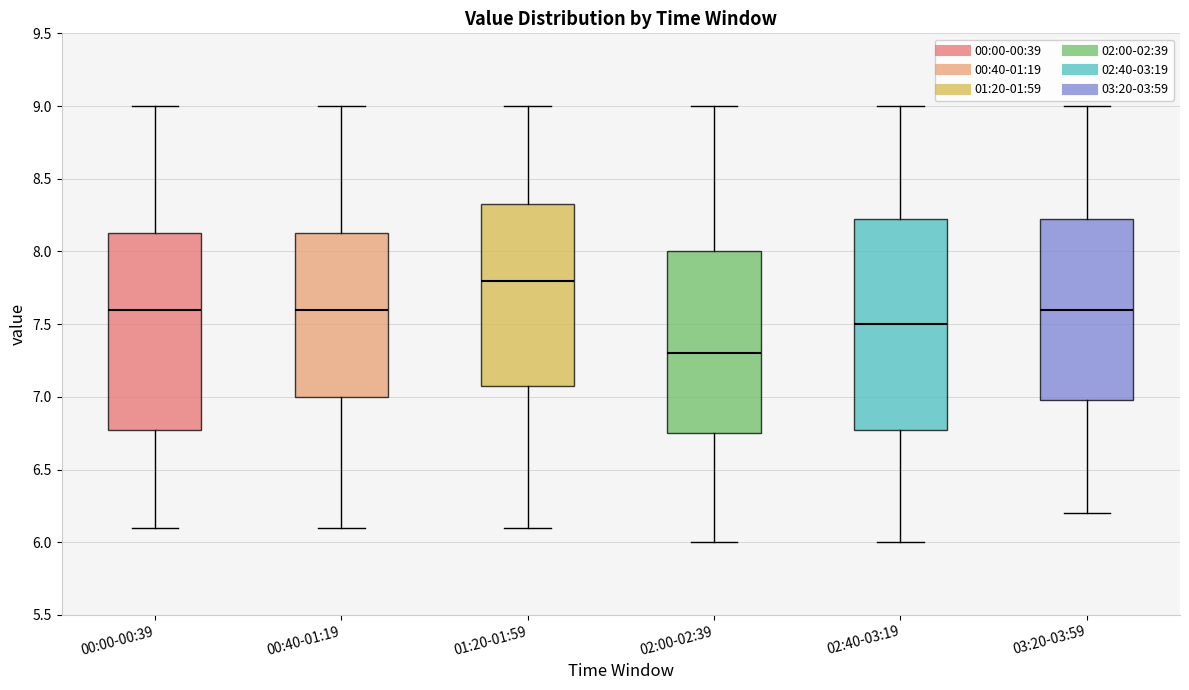

Where does the upper whisker of the box for 03:20-03:59 end on the y-axis? The values are not printed on the chart, so give them approximately, as read against the axis.

9.00